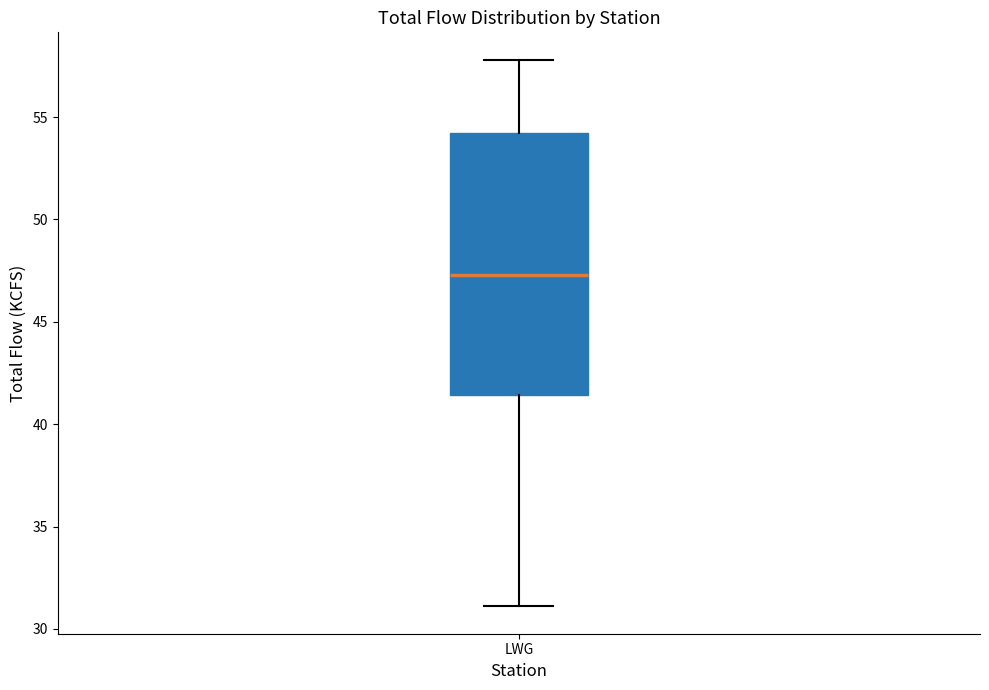

Read this box plot against the y-axis: the position of the median line, the range covered by the box, and the ends of both whiskers. The values are not printed on the chart, so give them approximately, as read against the axis.

median 47.5, box 41.5 to 54.0, whiskers 31.0 to 58.0